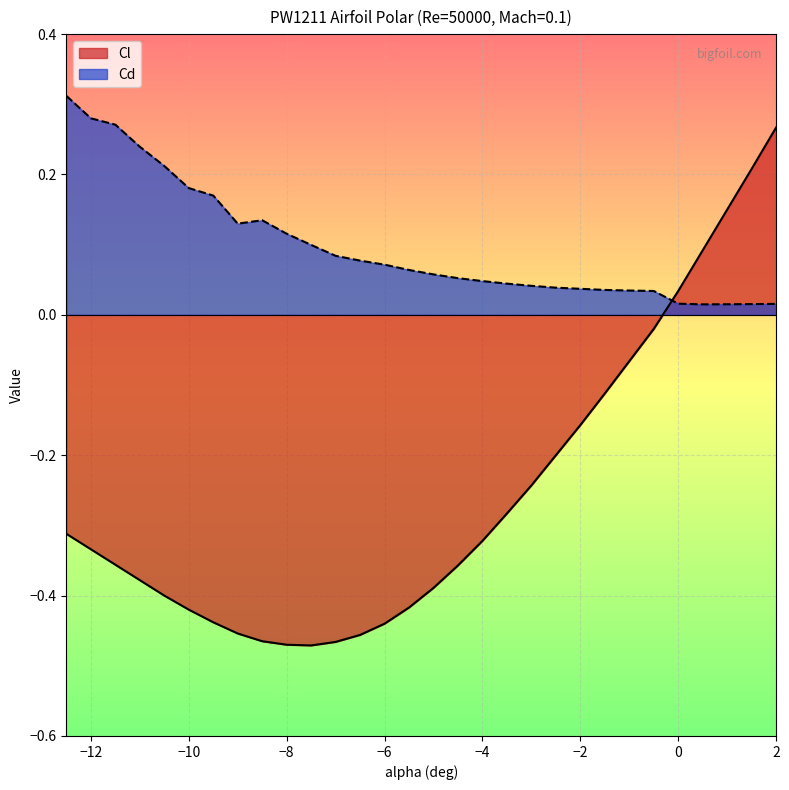

Reading right to left, list all the values displayed in this chart.

Cl: 2=0.3	1.5=0.2	1=0.1	0.5=0.1	0=0.0	-0.5=-0.0	-1=-0.1	-1.5=-0.1	-2=-0.2	-2.5=-0.2	-3=-0.2	-3.5=-0.3	-4=-0.3	-4.5=-0.4	-5=-0.4	-5.5=-0.4	-6=-0.4	-6.5=-0.5	-7=-0.5	-7.5=-0.5	-8=-0.5	-8.5=-0.5	-9=-0.5	-9.5=-0.4	-10=-0.4	-10.5=-0.4	-11=-0.4	-11.5=-0.4	-12=-0.3	-12.5=-0.3
Cd: 2=0.0	1.5=0.0	1=0.0	0.5=0.0	0=0.0	-0.5=0.0	-1=0.0	-1.5=0.0	-2=0.0	-2.5=0.0	-3=0.0	-3.5=0.0	-4=0.0	-4.5=0.1	-5=0.1	-5.5=0.1	-6=0.1	-6.5=0.1	-7=0.1	-7.5=0.1	-8=0.1	-8.5=0.1	-9=0.1	-9.5=0.2	-10=0.2	-10.5=0.2	-11=0.2	-11.5=0.3	-12=0.3	-12.5=0.3